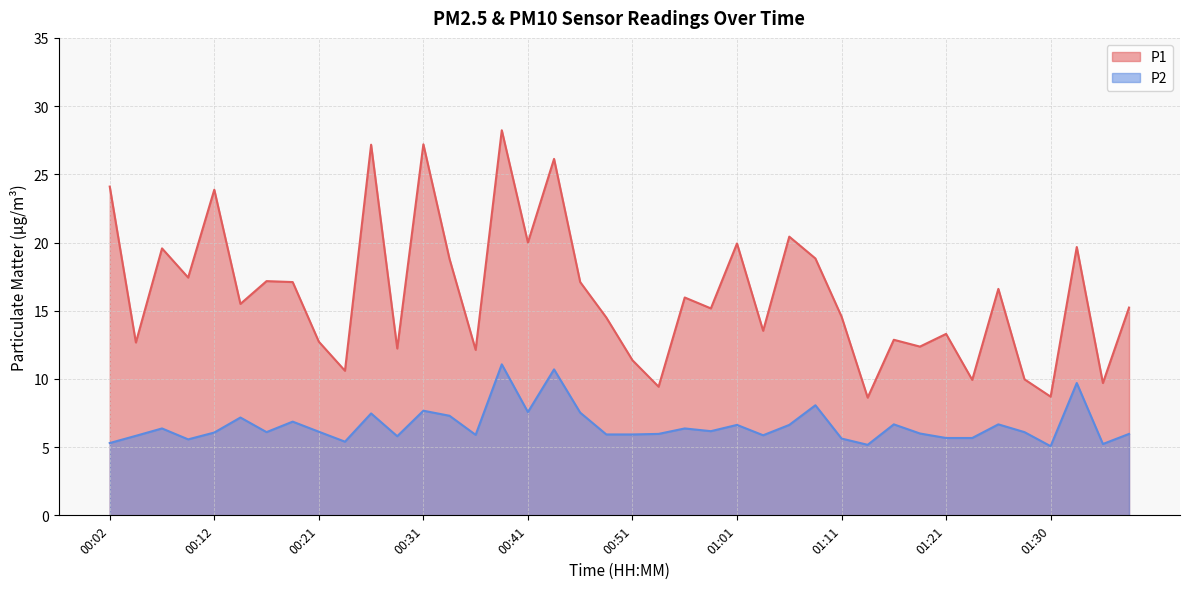

How many lines are shown in the chart?

2